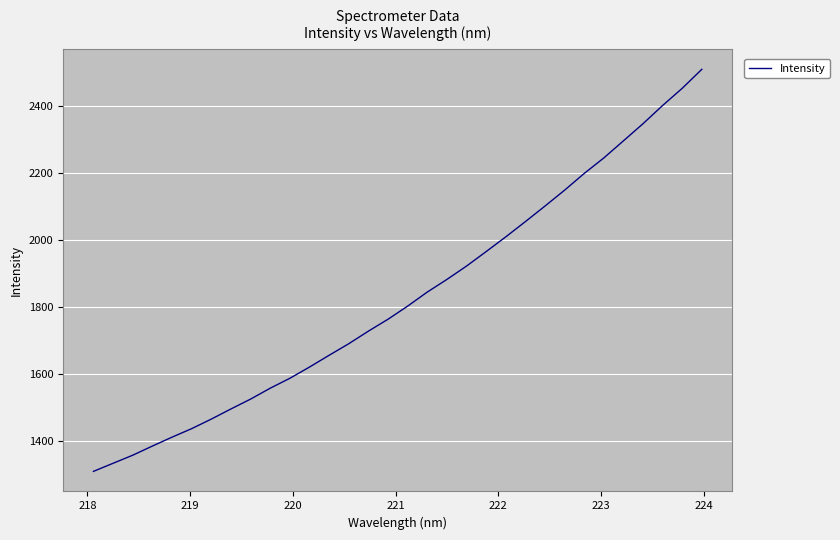

What is the difference between the maximum and second lowest values?

1179.4